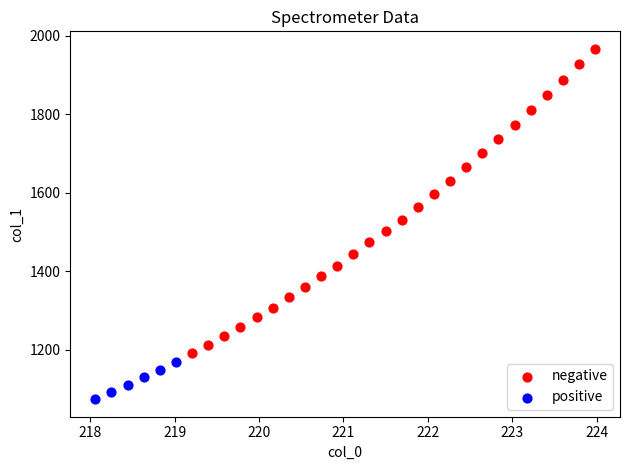

Which series contains the highest Y value?

negative